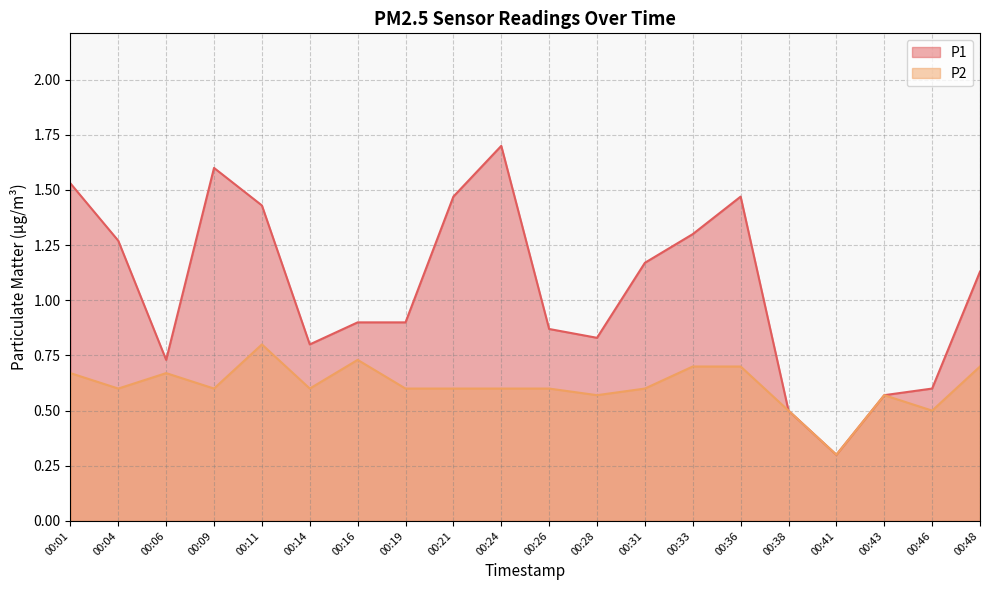

What is the lowest value of the P1 series?

0.3